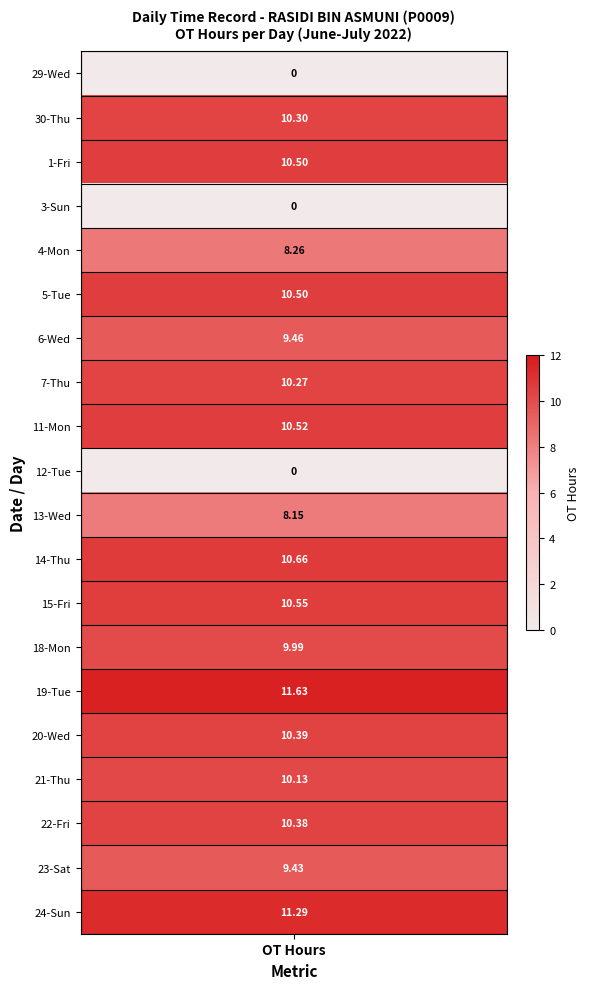

What is the spread (max minus min) of values at 1?

10.5